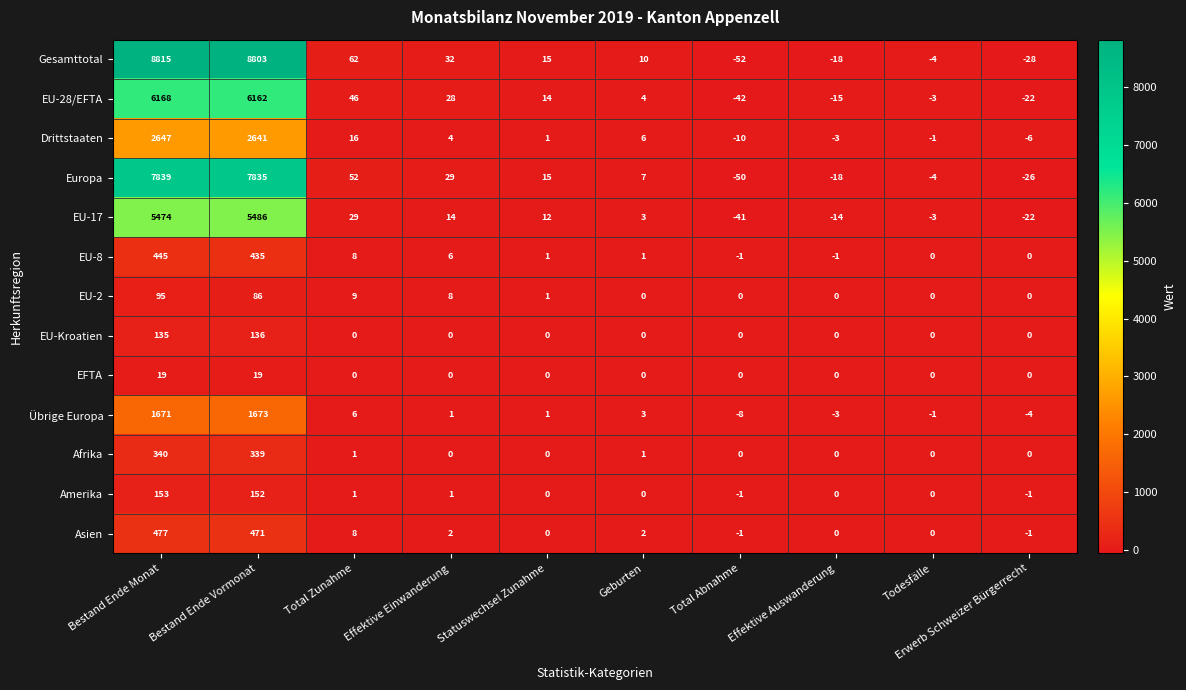

At which category does the chart reach its minimum across all series?

Total Abnahme